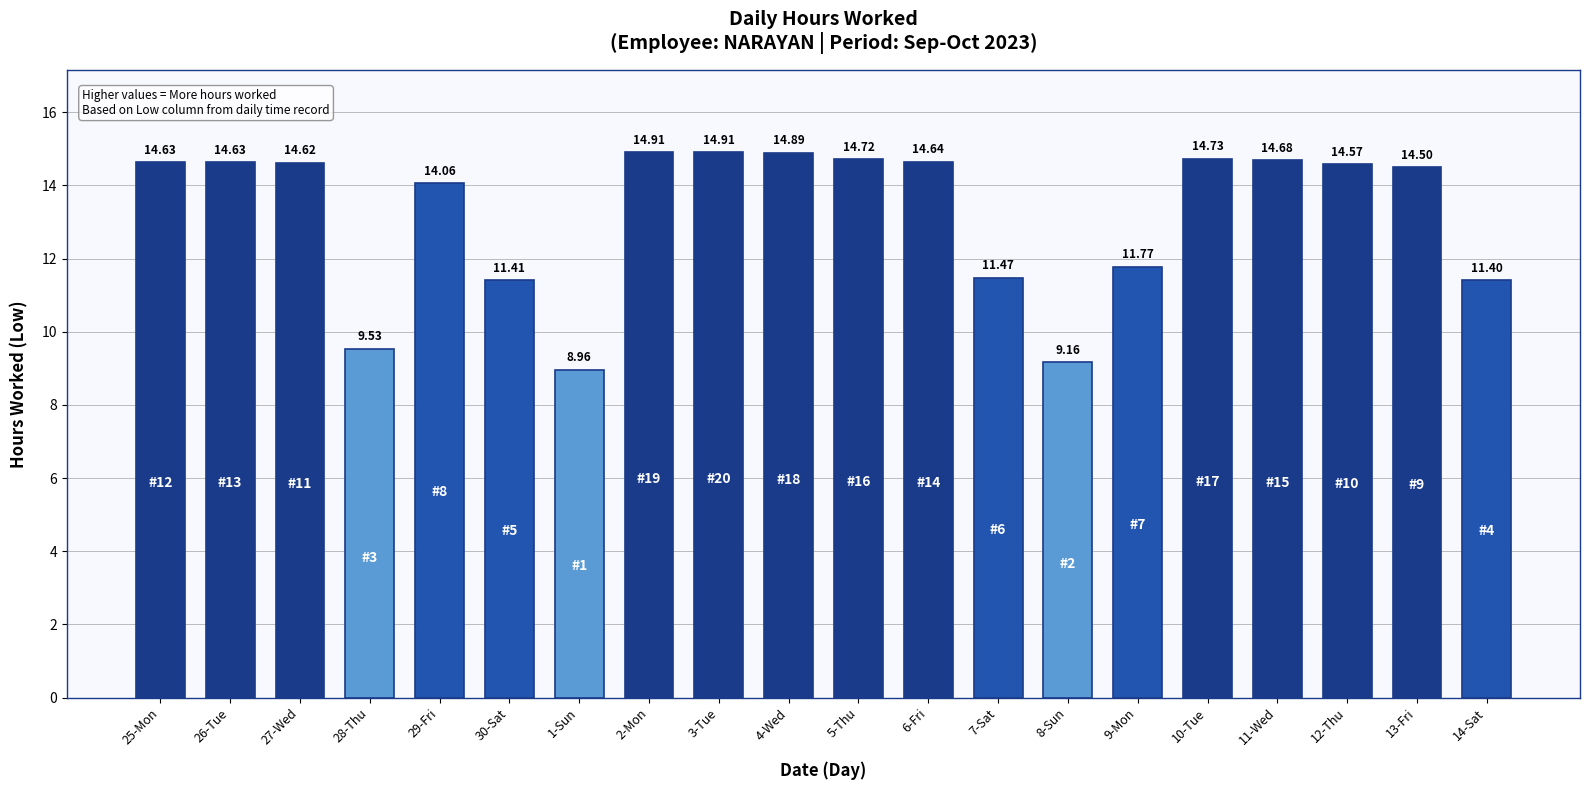

True or false: the data shows 5.3 at 25-Mon.

False